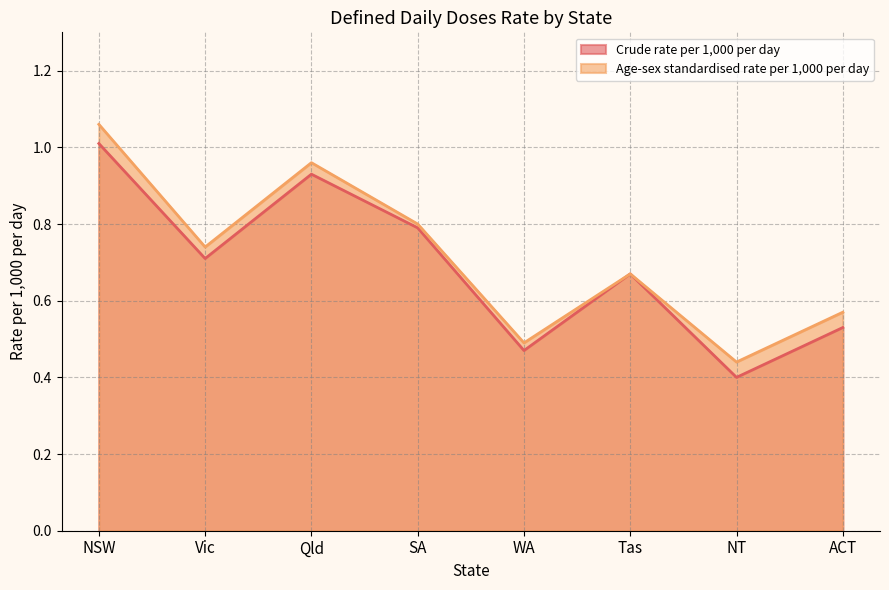

Where is the first local maximum for Age-sex standardised rate per 1,000 per day?

Qld